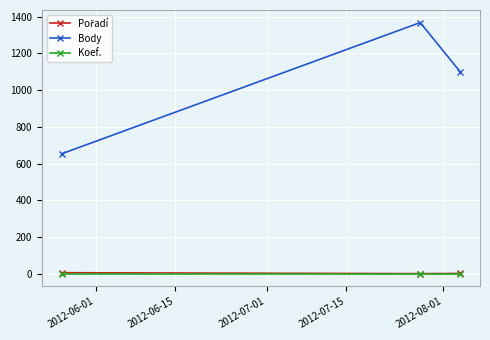

Which series has the widest spread of values?

Body